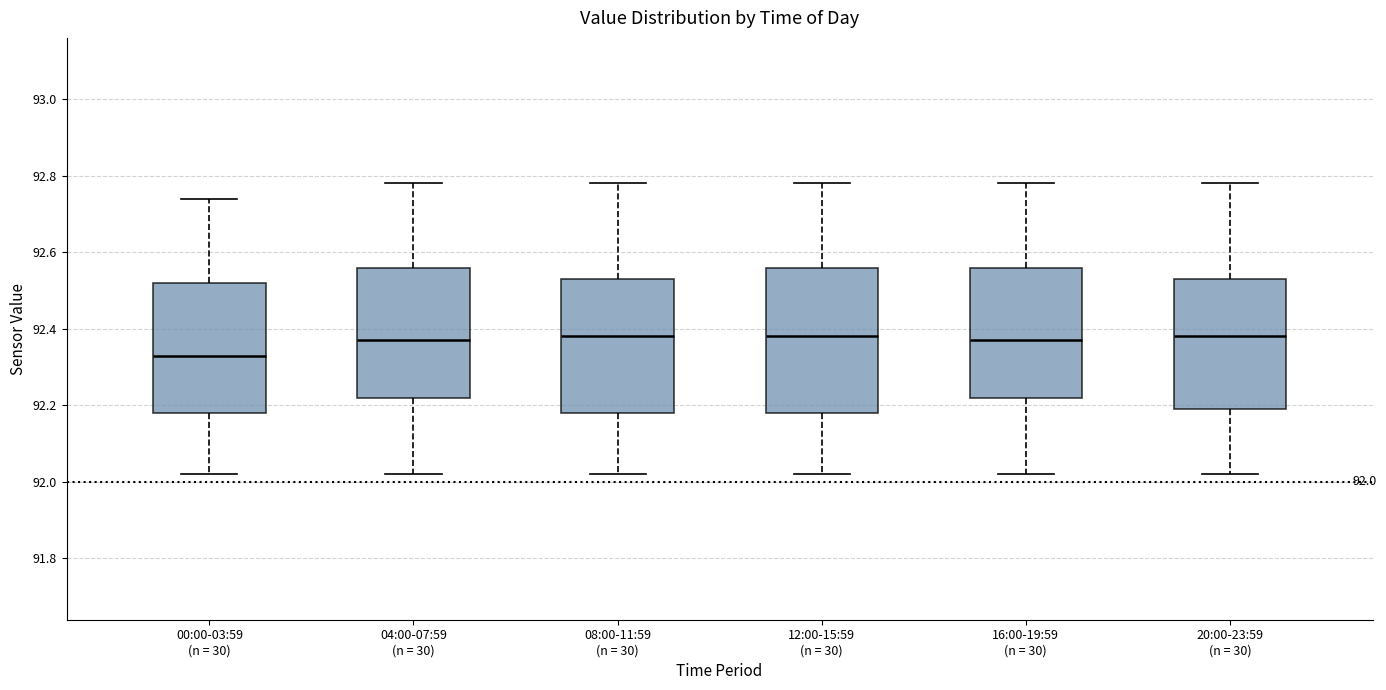

Which box's median line is the lowest?

00:00-03:59 (n = 30)